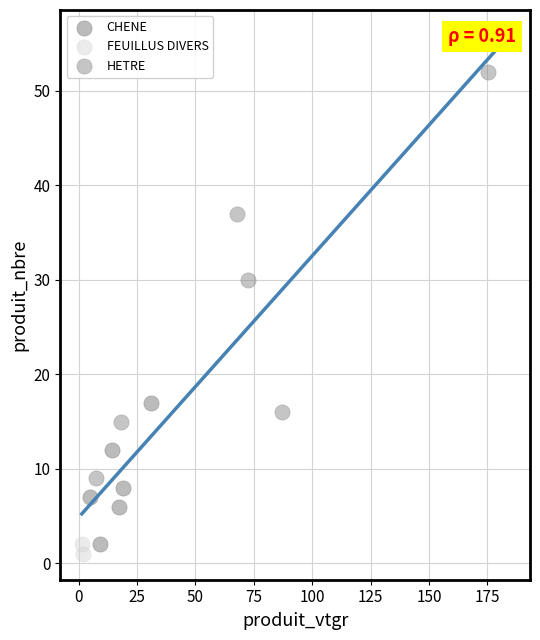

Which series has the largest Y range (max minus min)?

HETRE